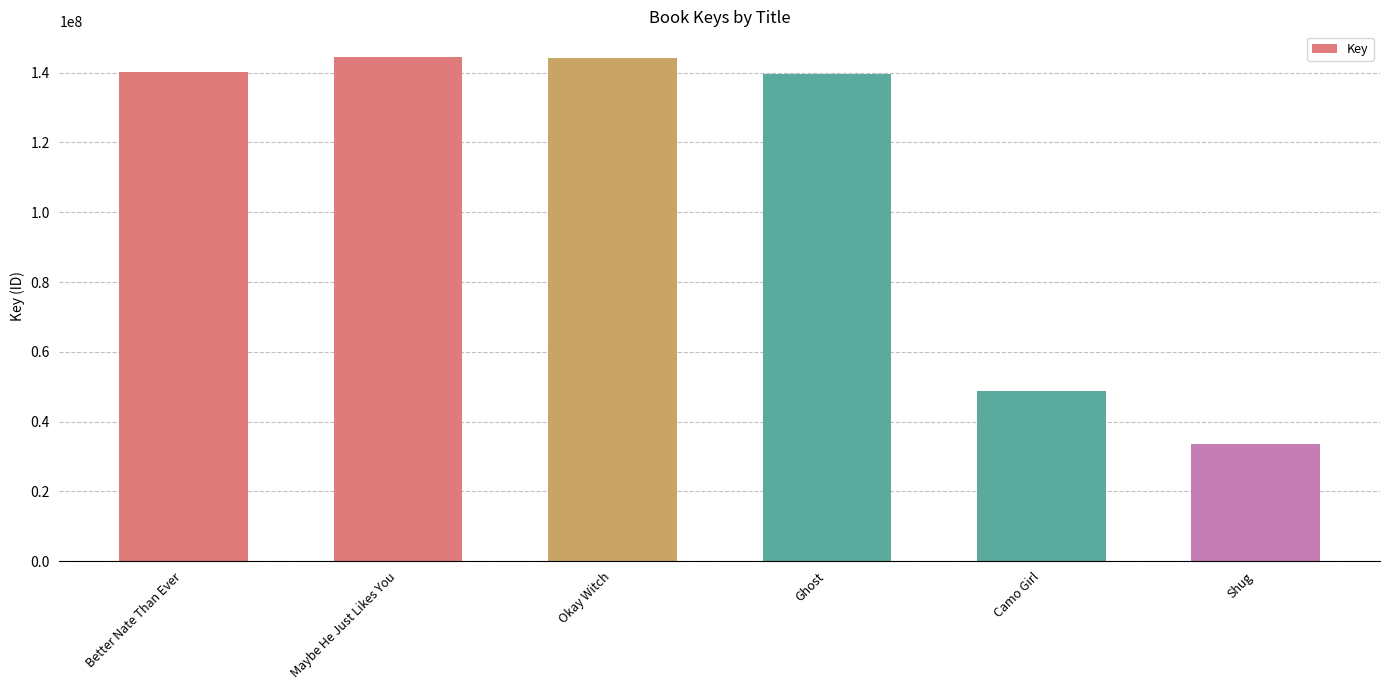

Is it true that the value at Ghost is 139631199?

True